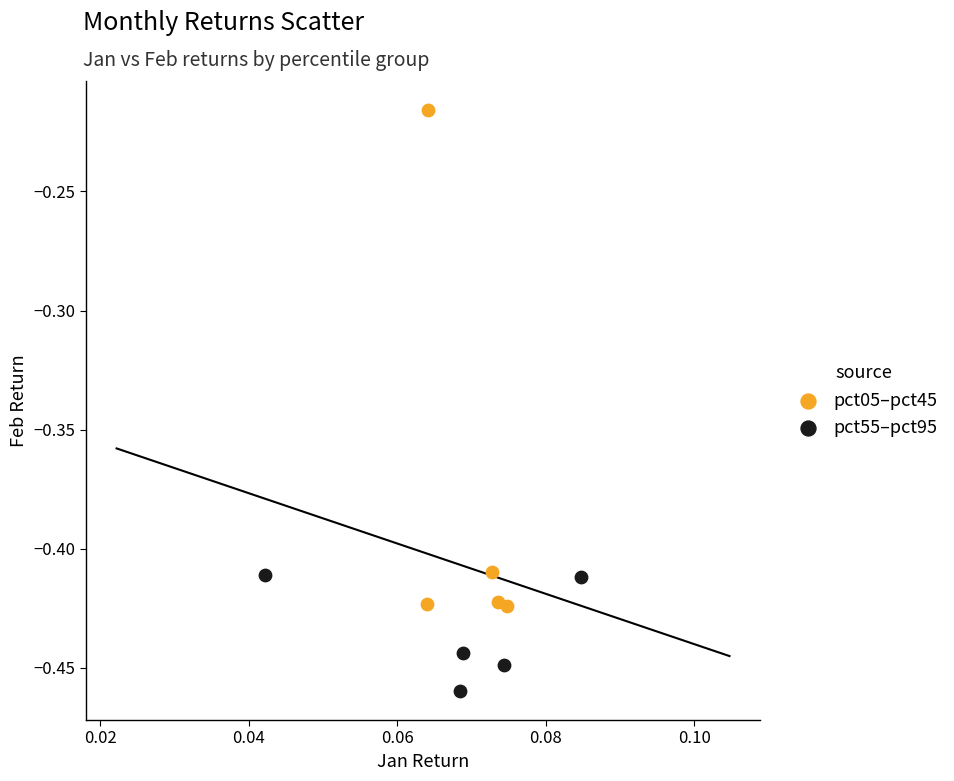

Which series has the widest spread of Y values?

pct05–pct45